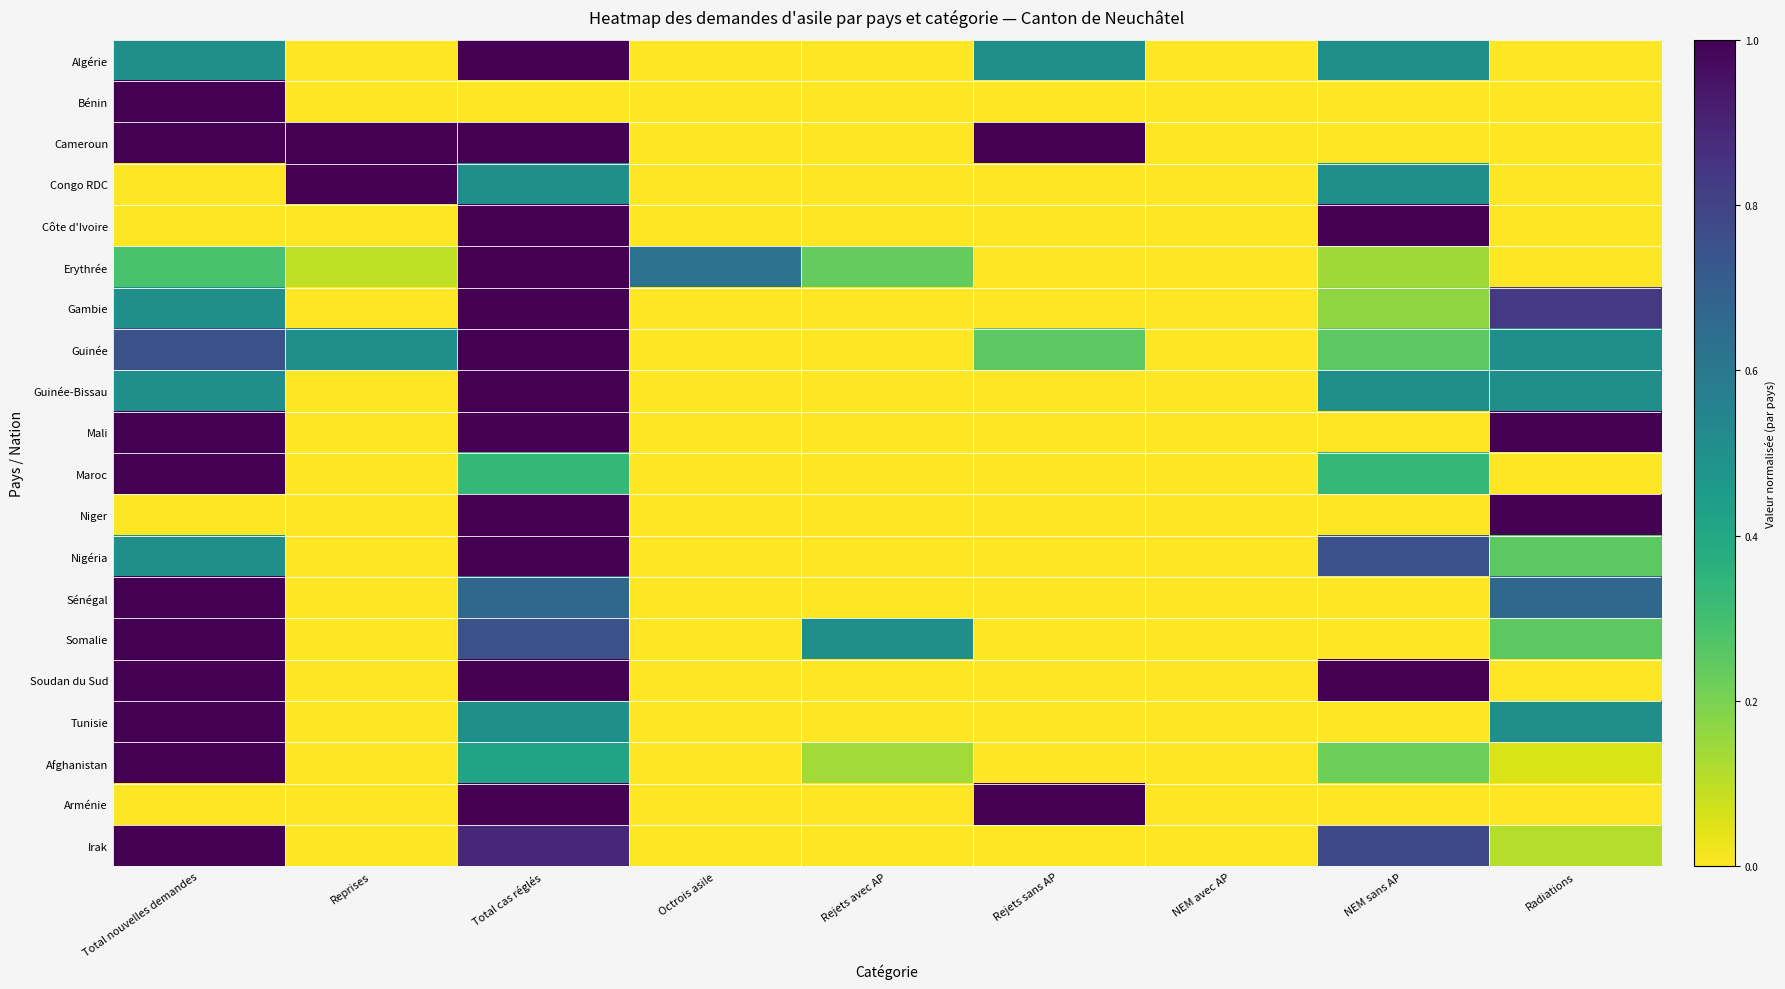

At how many categories does at least one series exceed 0?

8